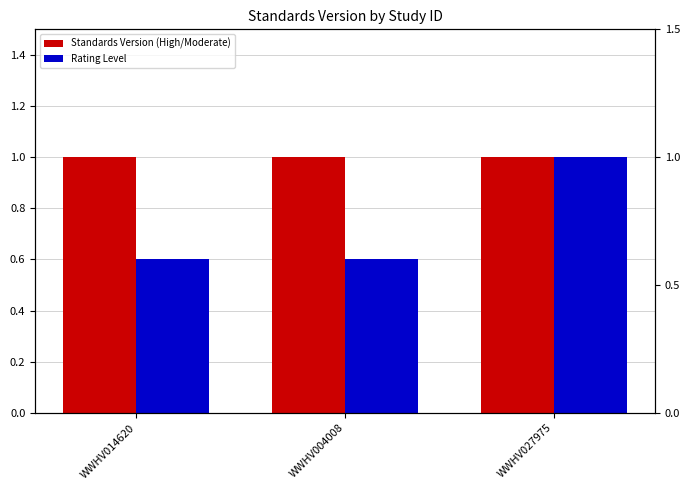

What position from the left is WWHV014620?

1